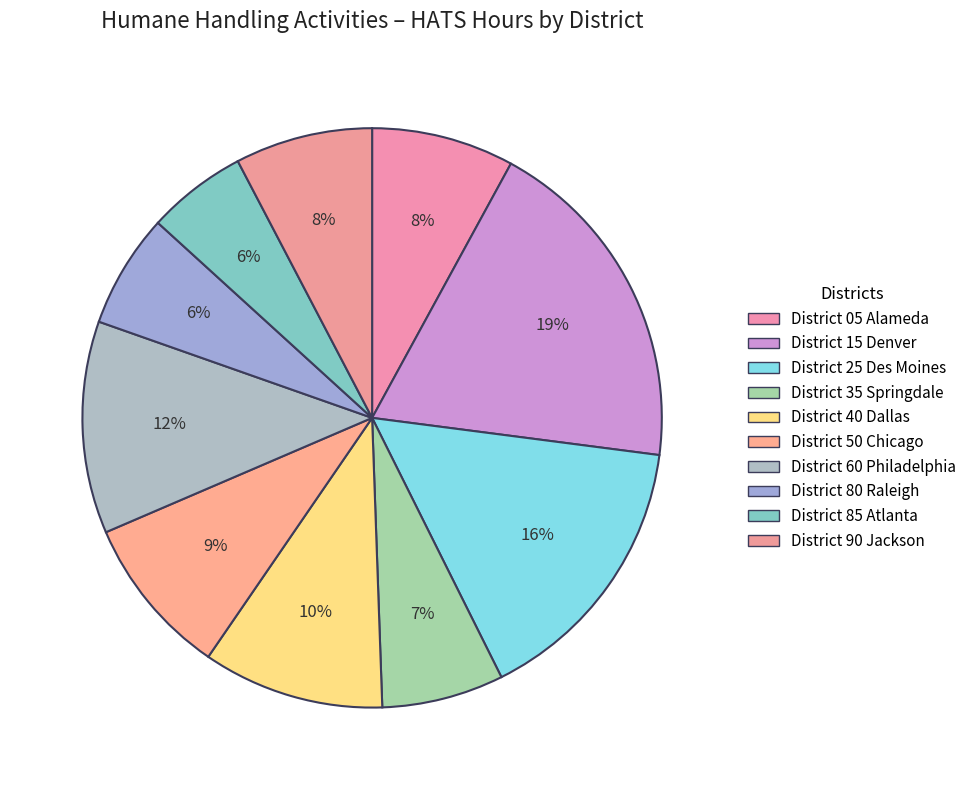

What is the change in value from District 15 Denver to District 35 Springdale?

-37665.5